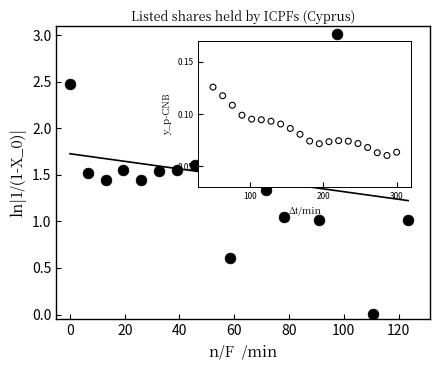

What is the range of X values (max minus min)?

123.5